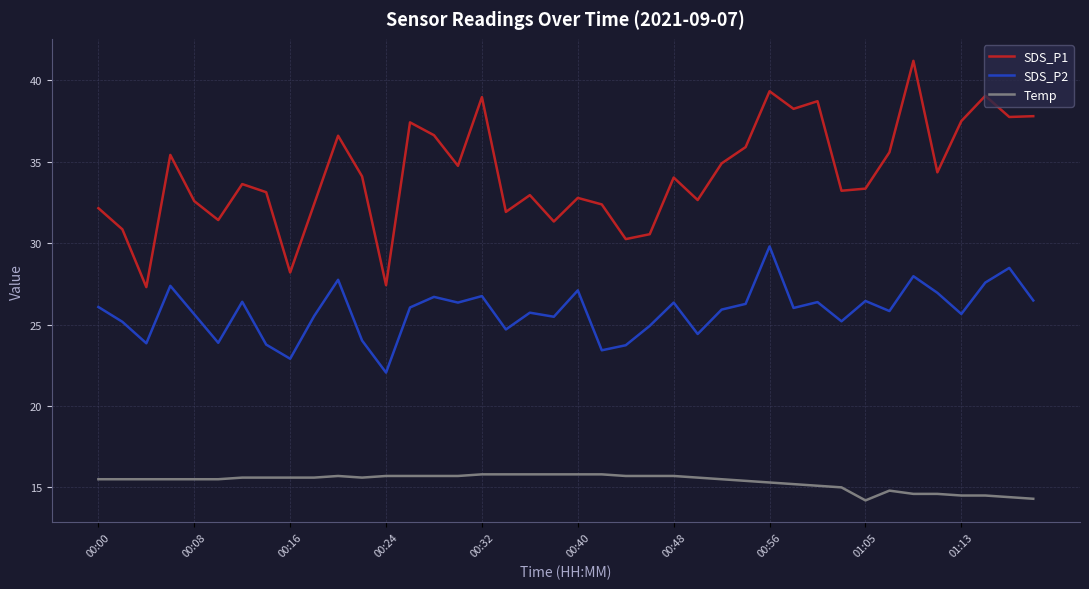

Which series has the widest spread of values?

SDS_P1